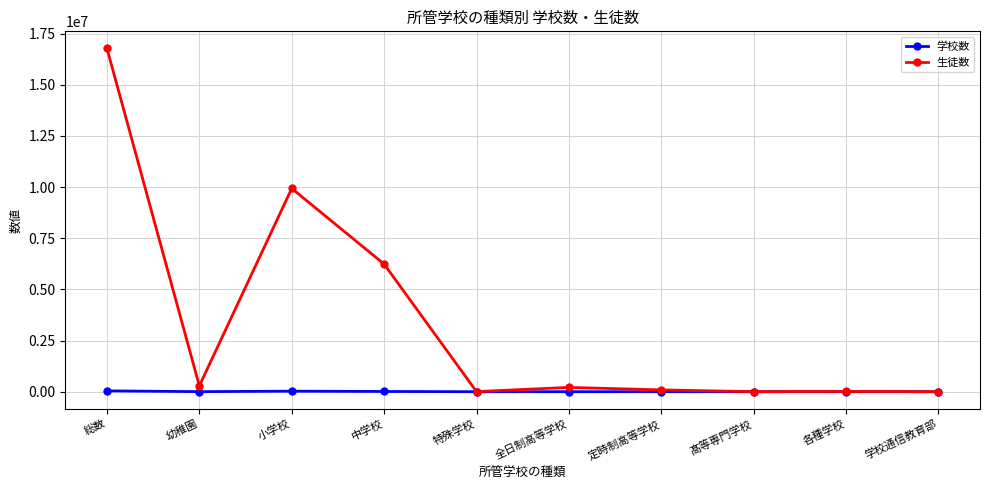

Is this an area chart (filled region under the line)?

No